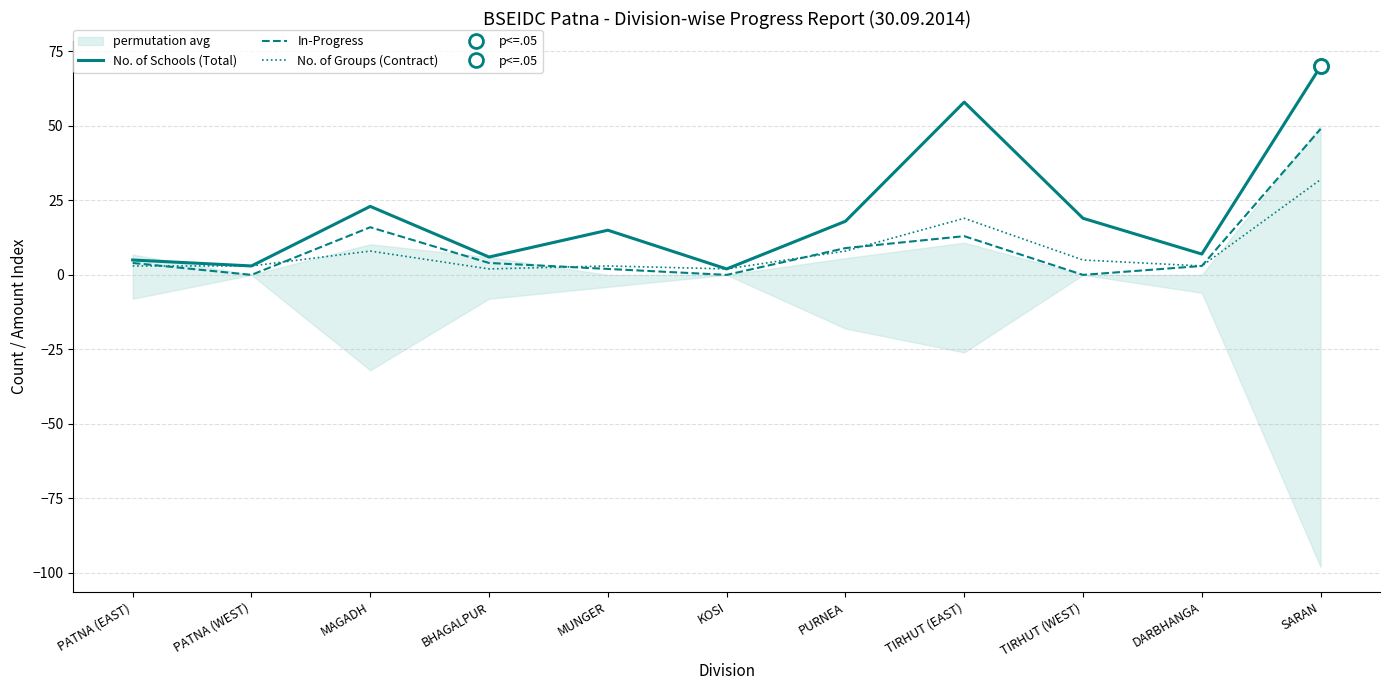

How many data points in In-Progress are above 4?

4